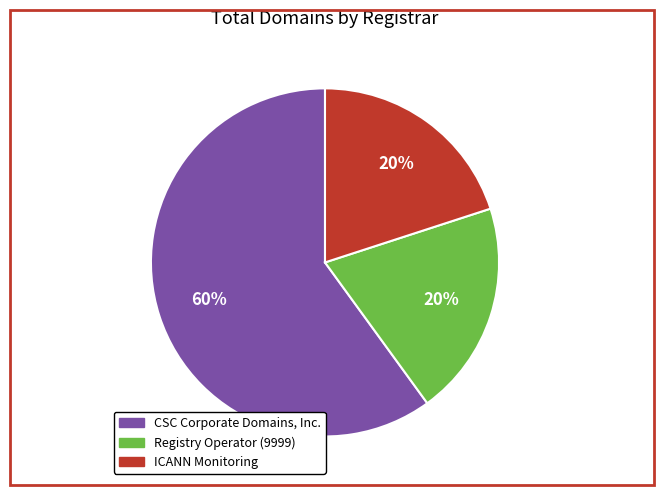

Is there any slice that represents more than half of the pie?

Yes